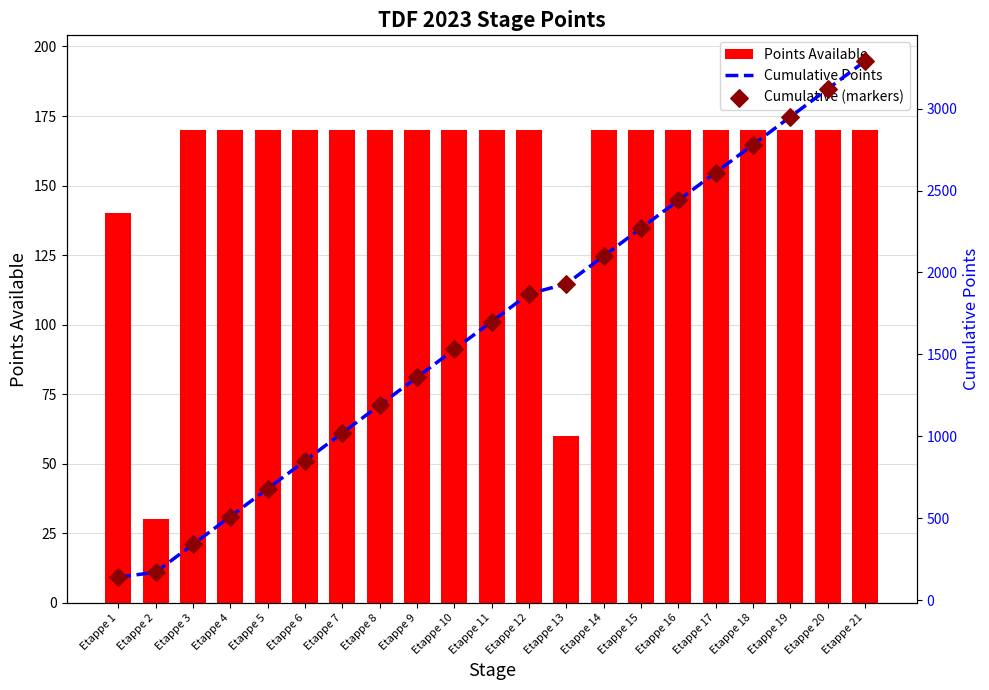

At how many categories does at least one series exceed 1441?

12